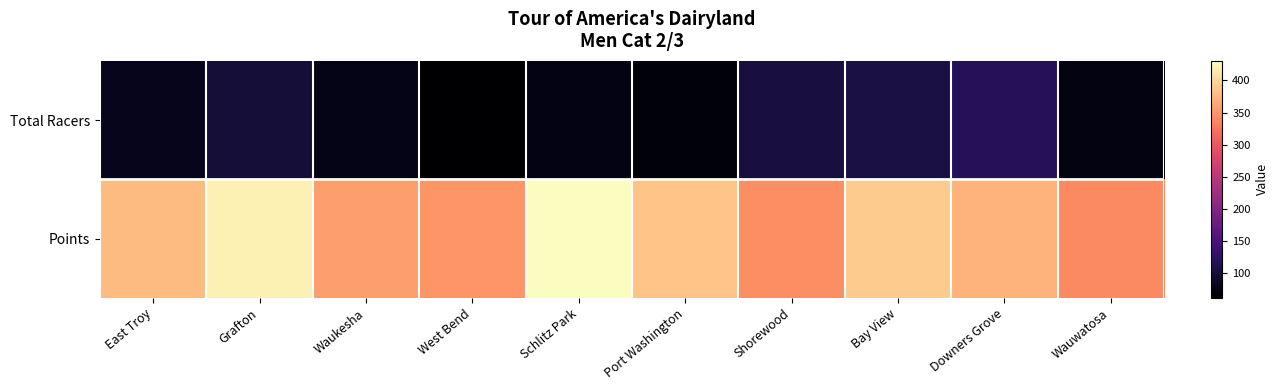

At which category is the sum across all series the highest?

Grafton